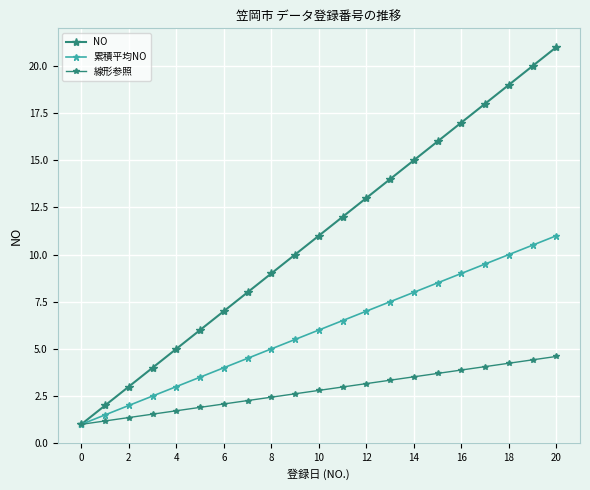

Count the number of data series in this chart.

3